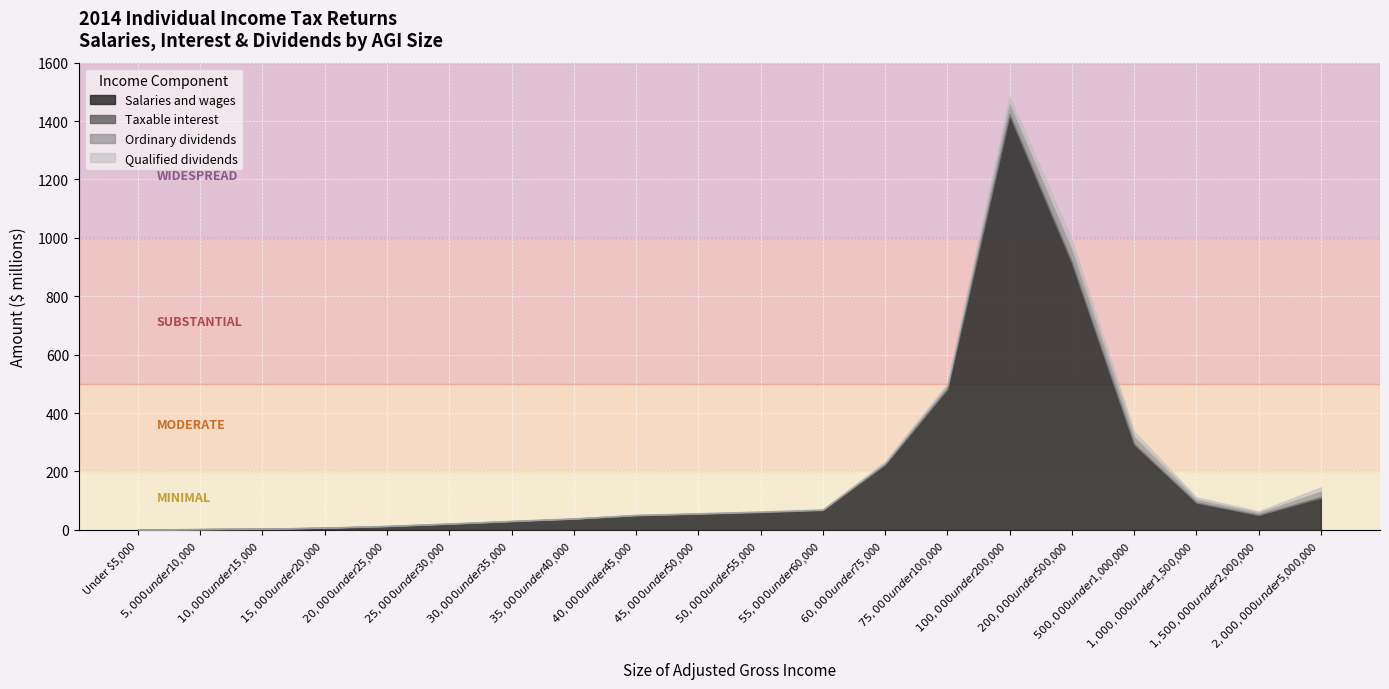

Does the chart display data point markers on the line(s)?

No